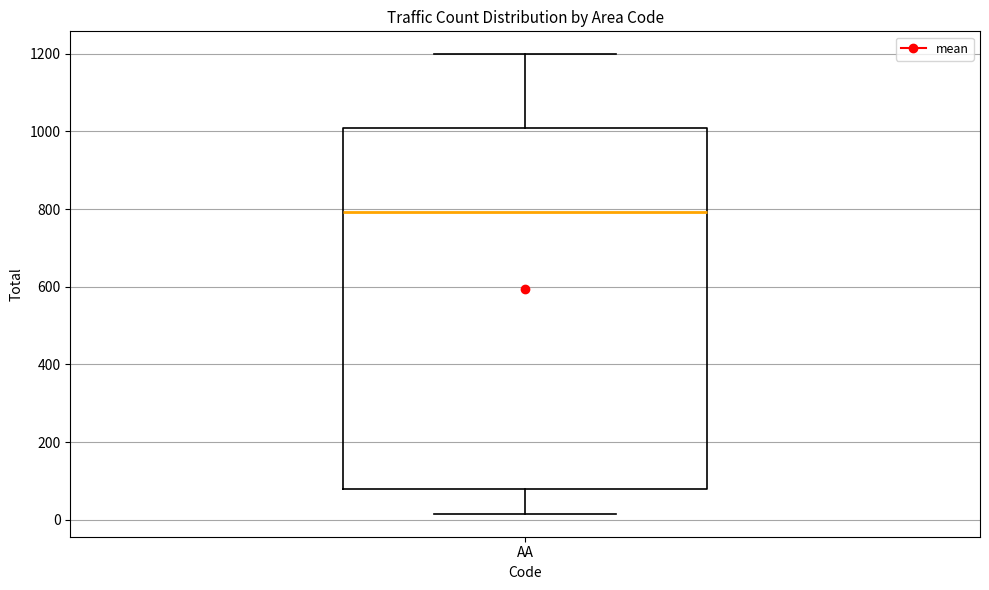

Where is the upper edge of the box for AA on the y-axis? The values are not printed on the chart, so give them approximately, as read against the axis.

1000